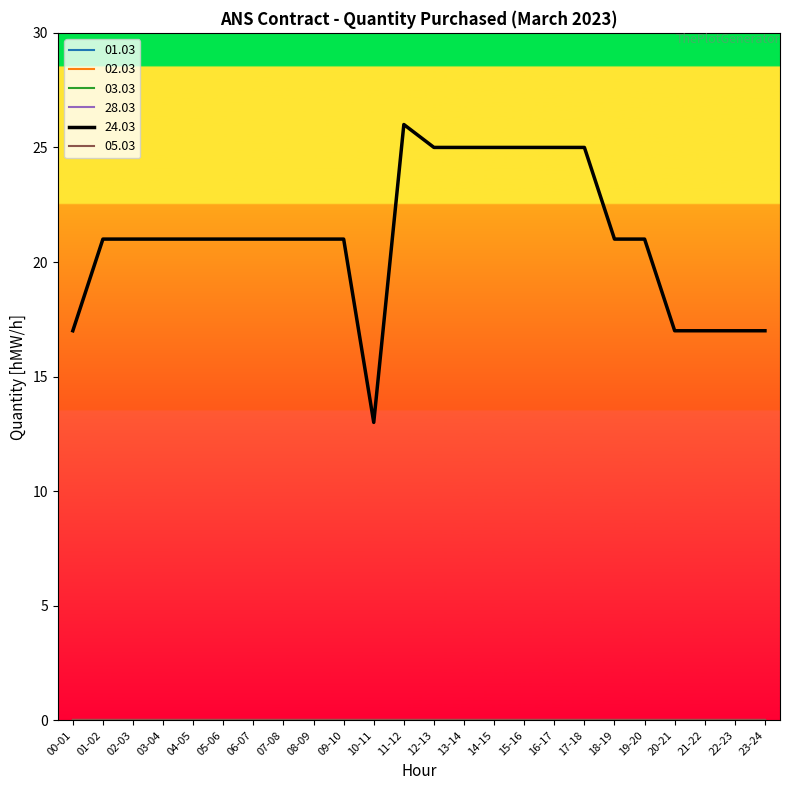

What is the sum of all 24.03 values?

505